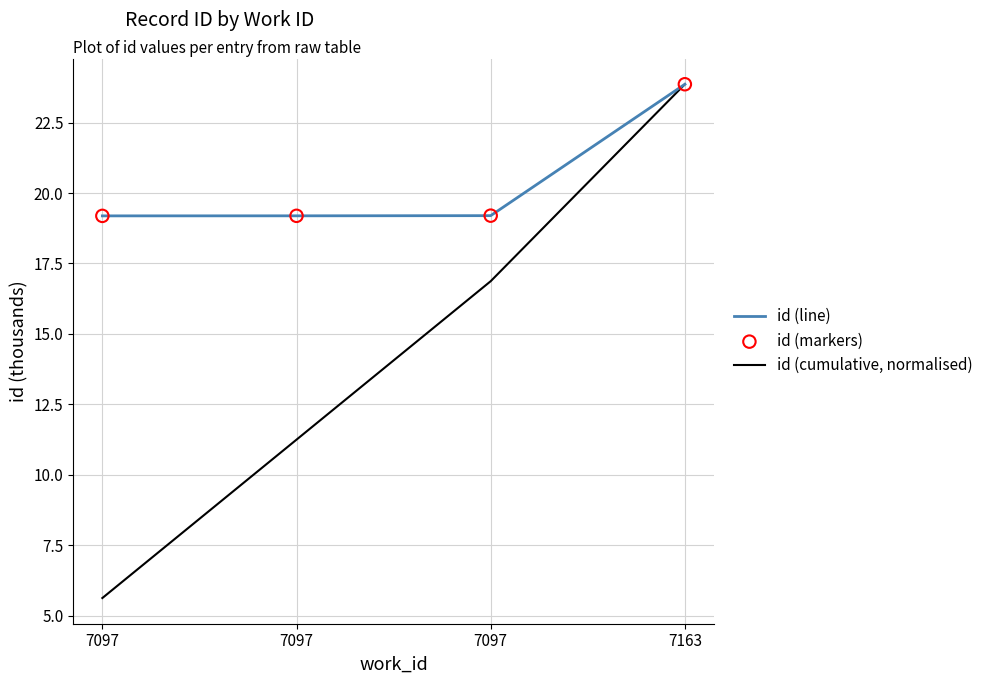

At which category is the sum across all series the highest?

7163